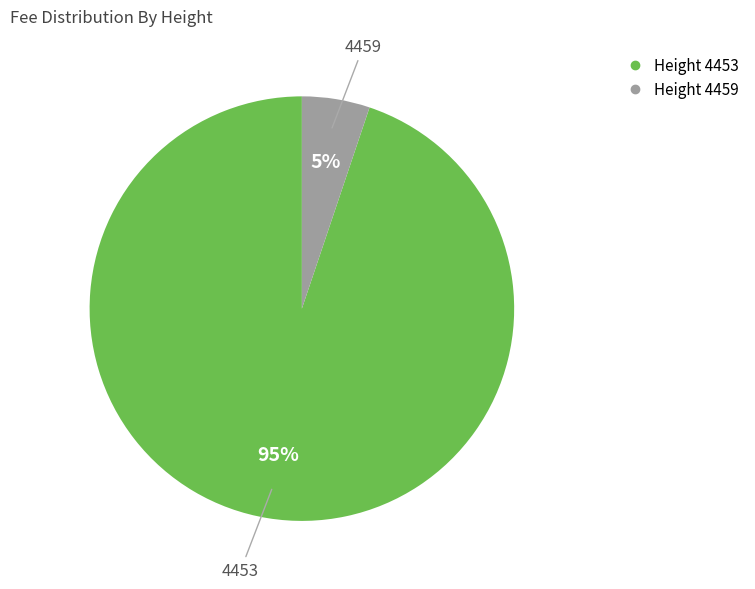

Is there any slice that represents more than half of the pie?

Yes